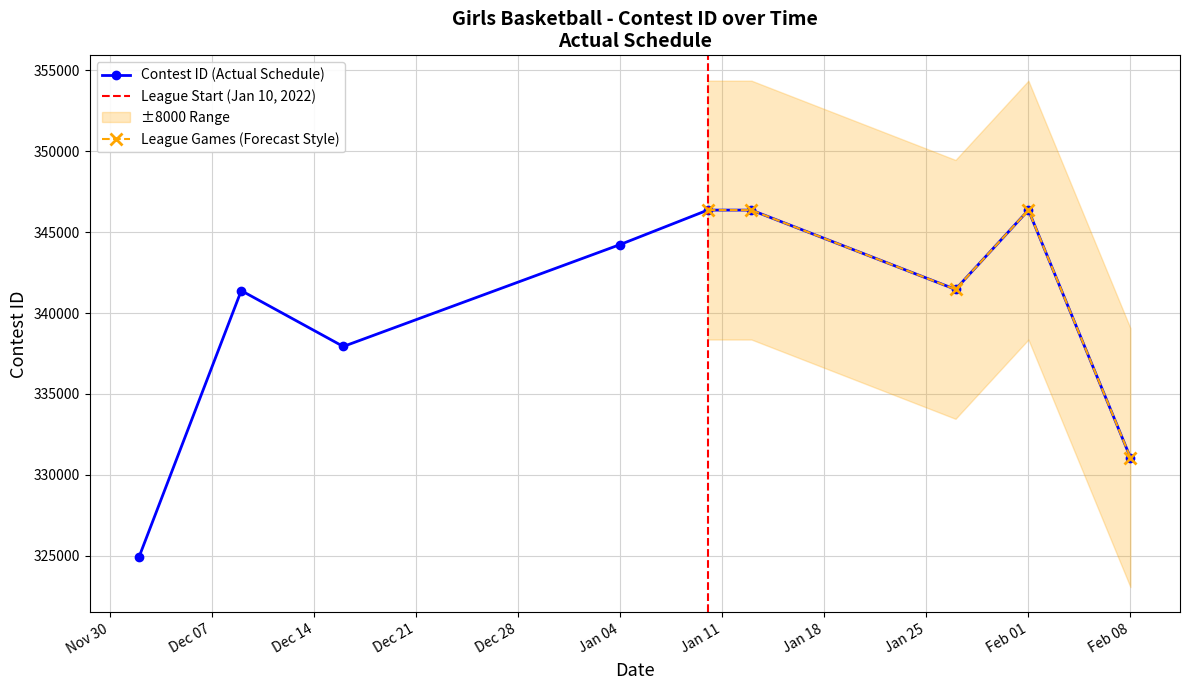

True or false: Contest ID (Actual Schedule) has more than 1 interior local peaks.

True